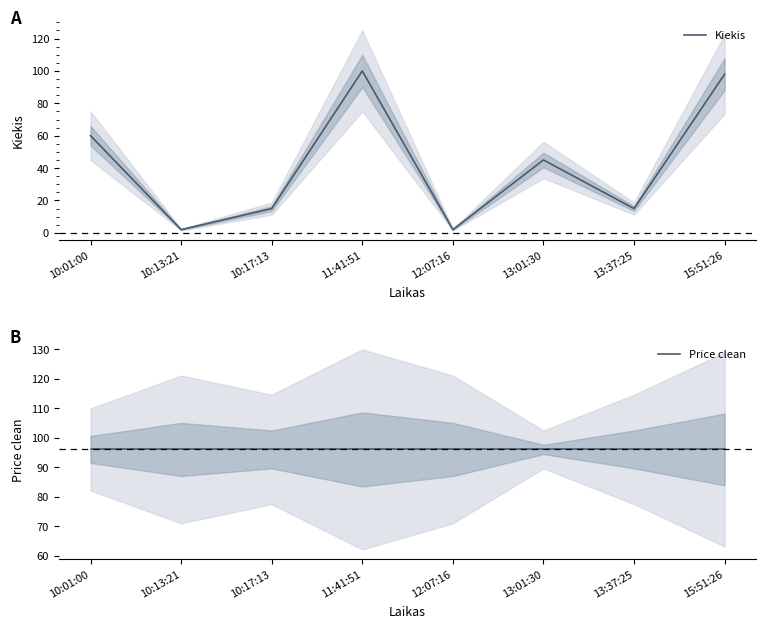

Reading left to right, transcribe all the data shown in this chart.

Kiekis: 60	2	15	100	2	45	15	98
Price clean: 96	96	96	96	96	96	96	96